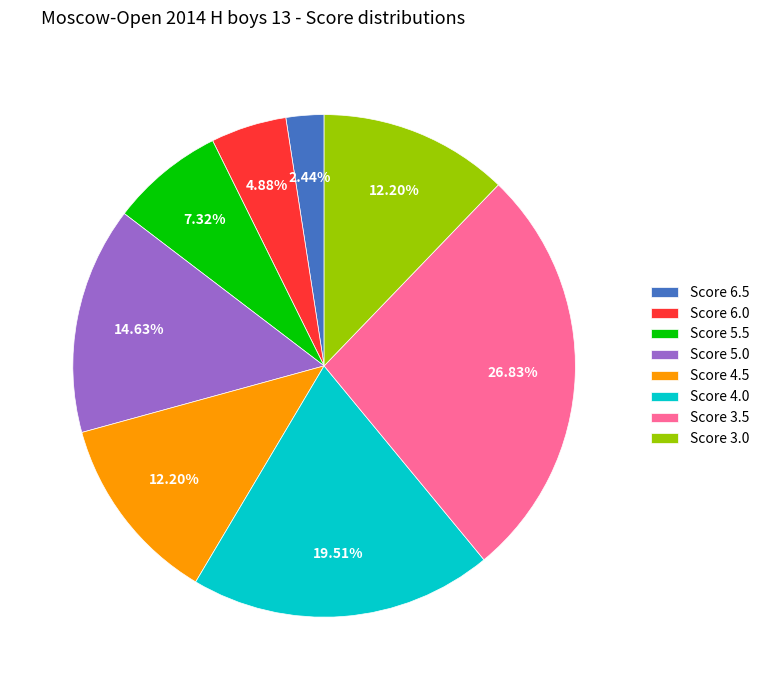

Is there a majority slice in this chart?

No